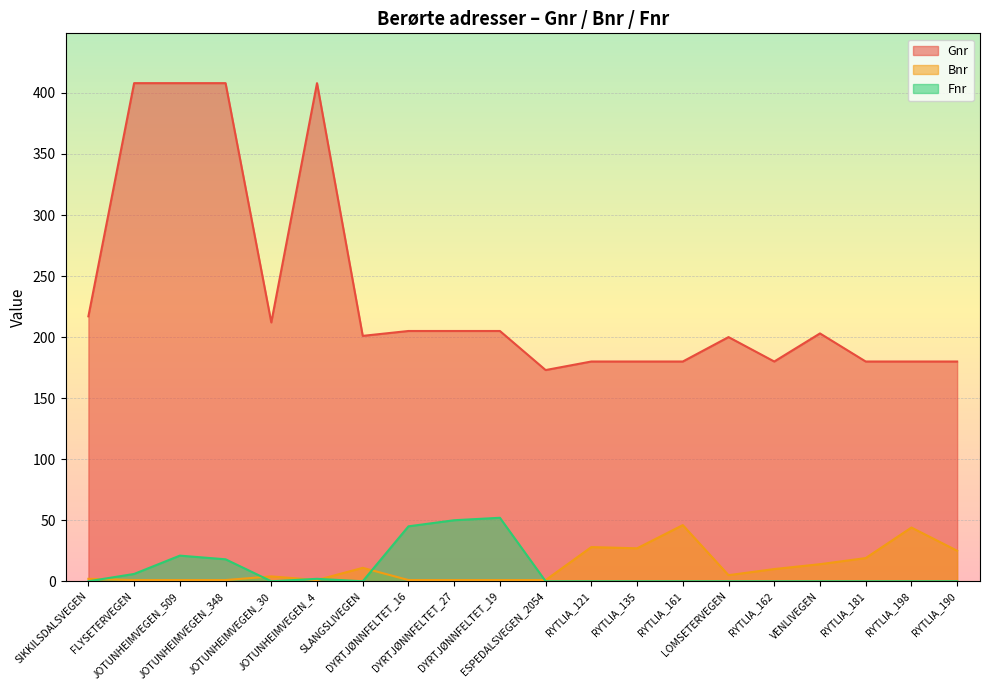

Read the Gnr value at FLYSETERVEGEN, to the nearest 10.

410